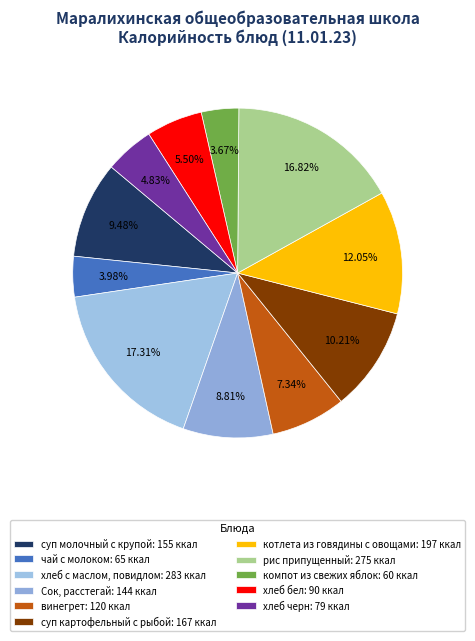

How many segments does this pie chart have?

11